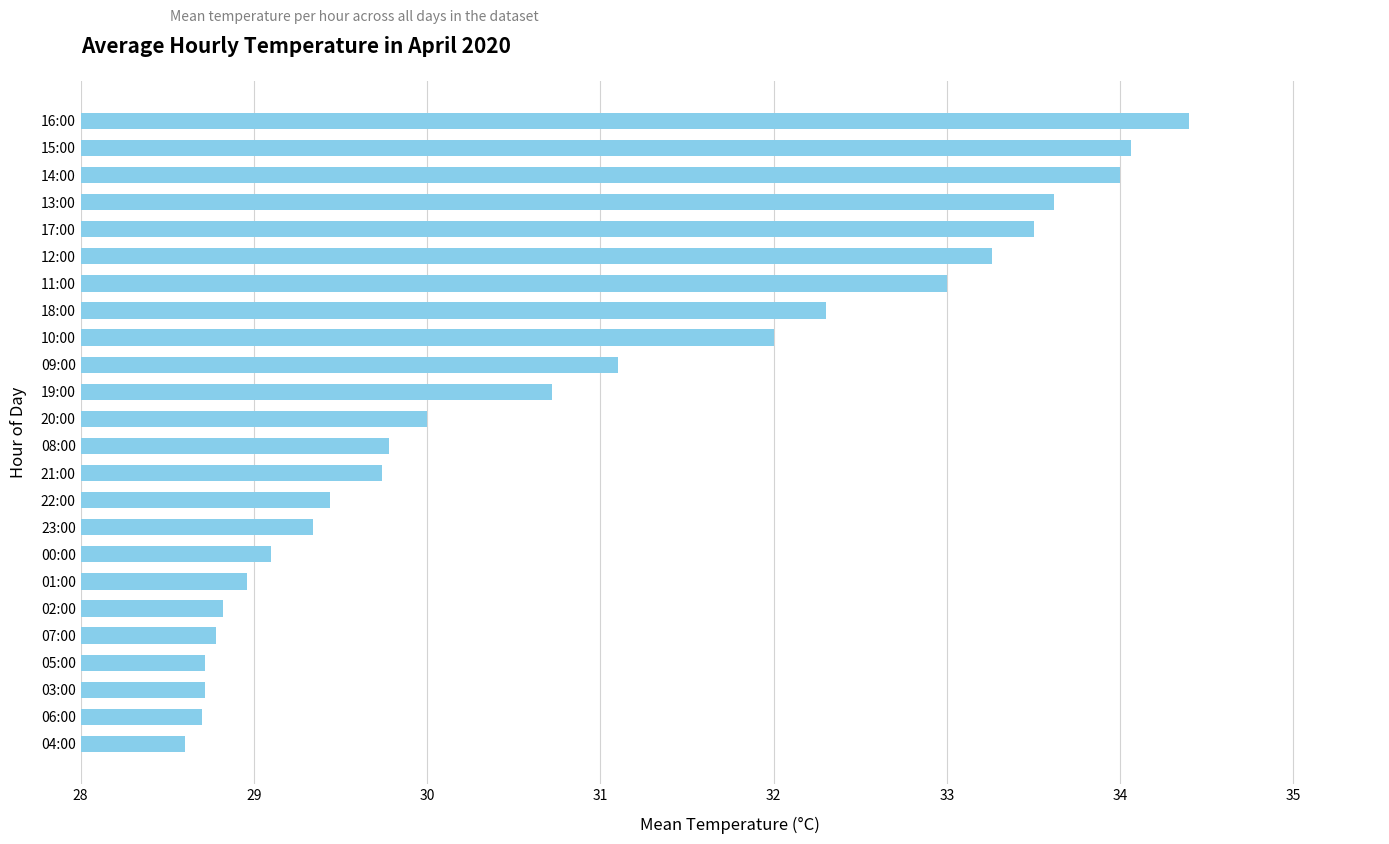

Where is the data nearest to the value 31?

09:00